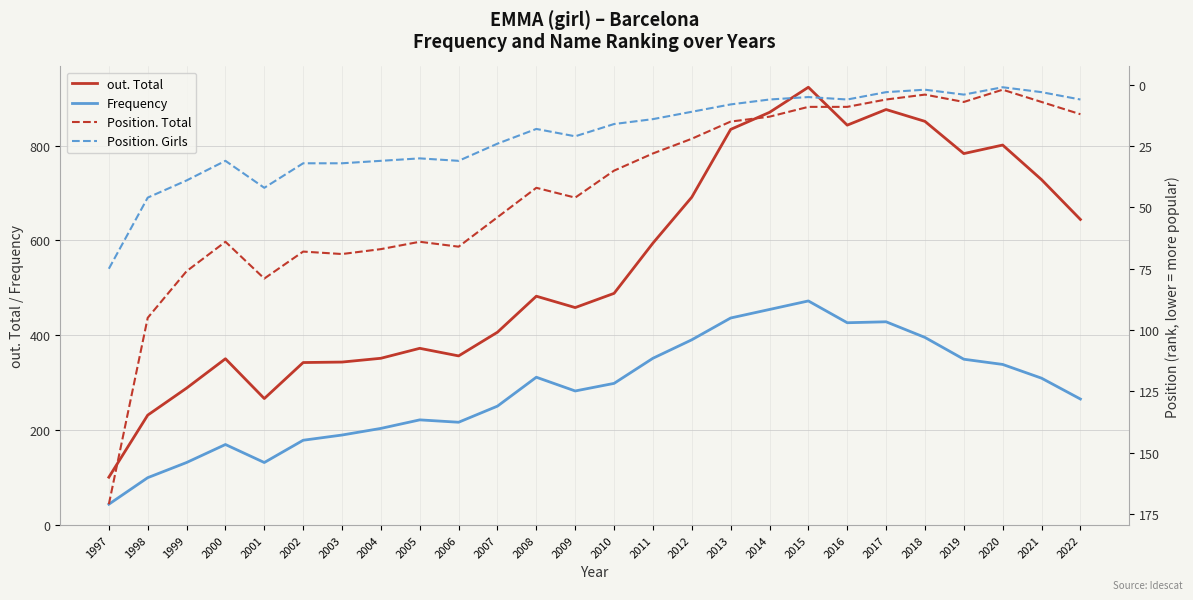

Which series changed the most between 1998 and 2013?

out. Total